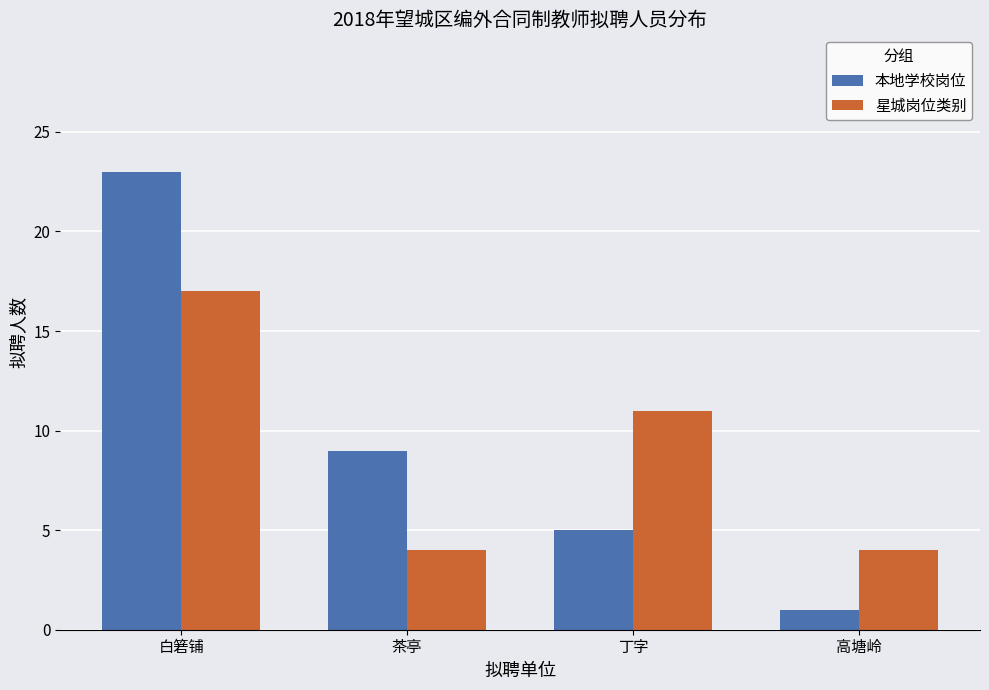

What is the average value of the 星城岗位类别 series?

9